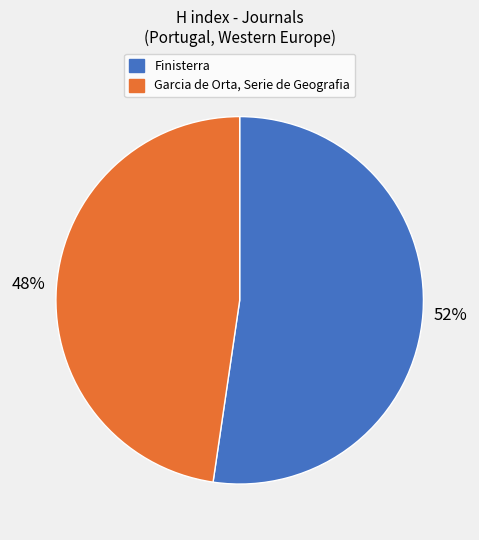

Is it true that Finisterra is 52% of the pie?

True